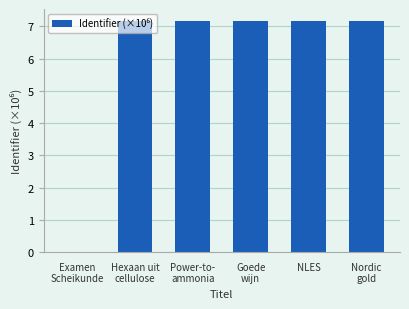

What is the greatest value displayed?

7.2